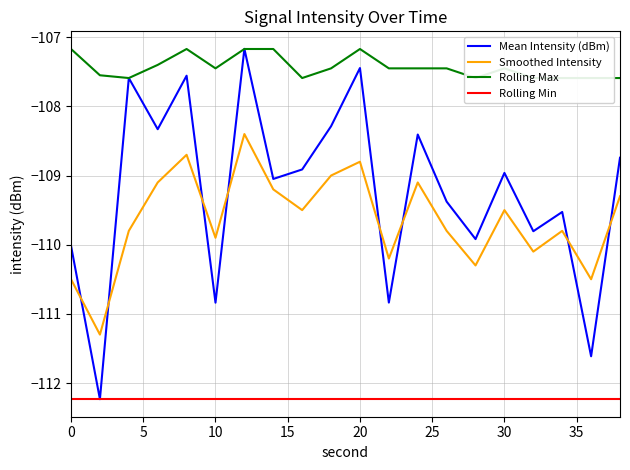

Which series has the largest total across all categories?

Rolling Max